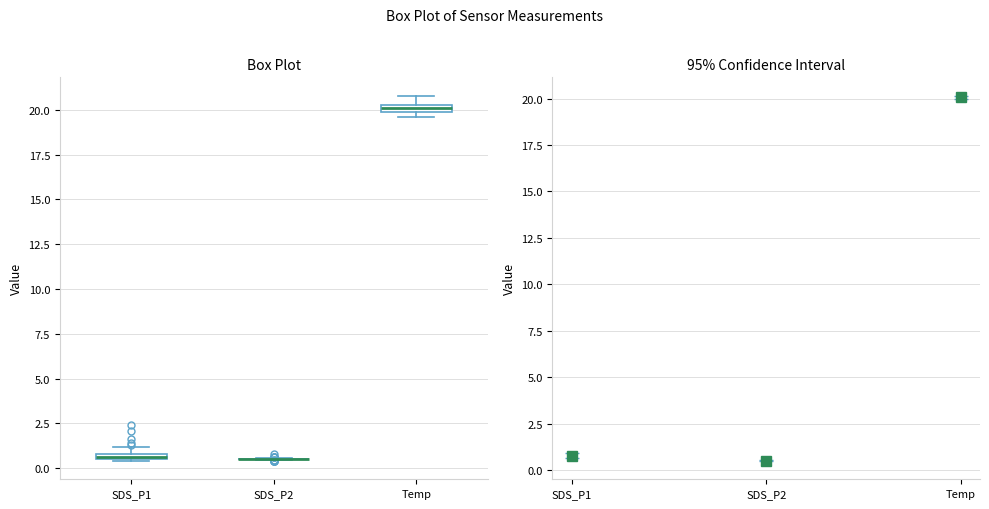

Where is the lower edge of the box for Temp on the y-axis? The values are not printed on the chart, so give them approximately, as read against the axis.

20.0